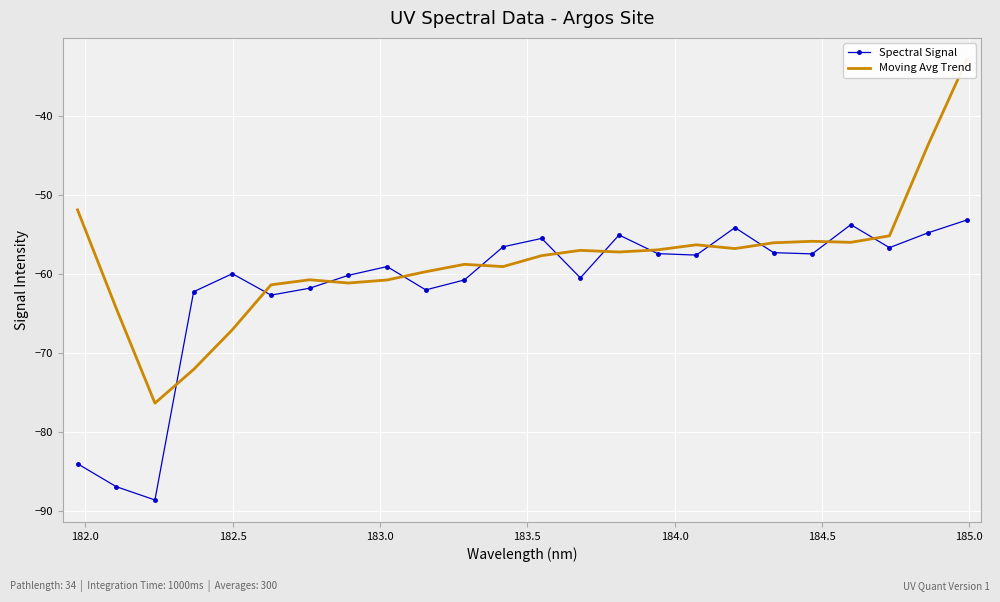

True or false: Spectral Signal has more than 2 points higher than both neighbors.

True